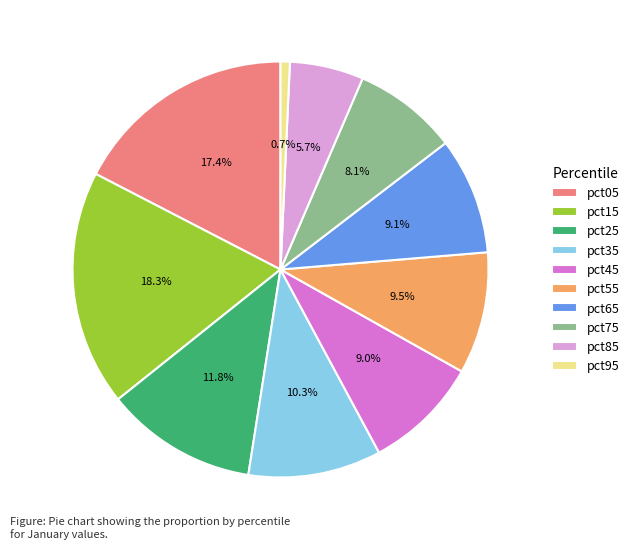

Is there any slice that represents more than half of the pie?

No